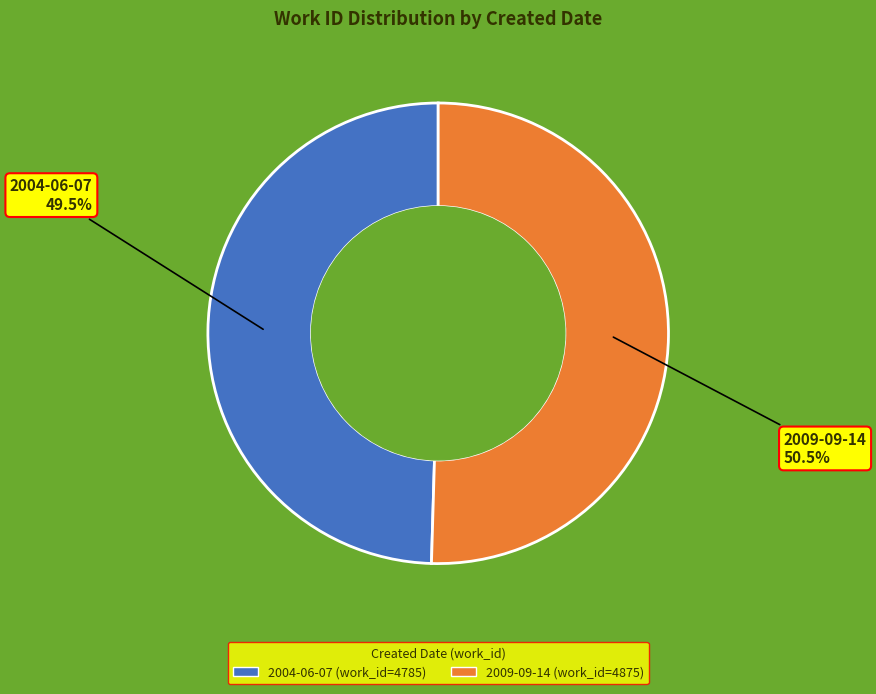

How many segments does this pie chart have?

2